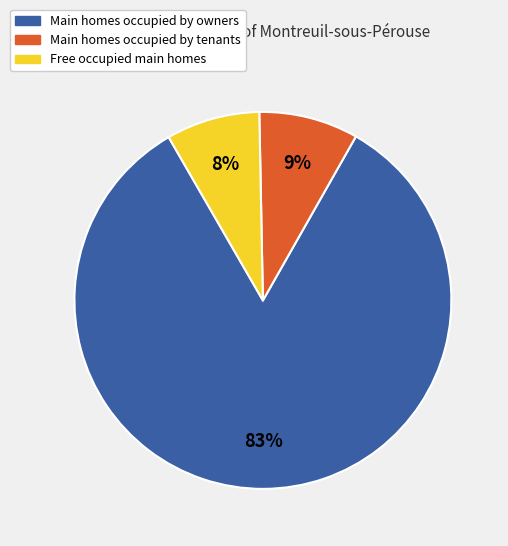

To the nearest percent, what is the difference between the largest and smallest slice percentages?

75%